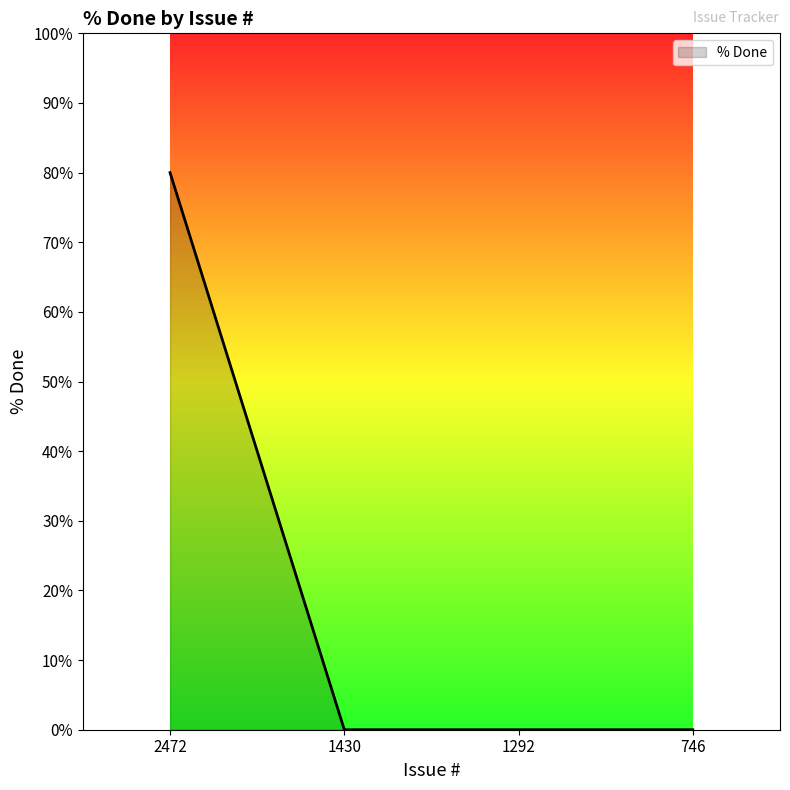

What is the change in value from 2472 to 1430?

-80